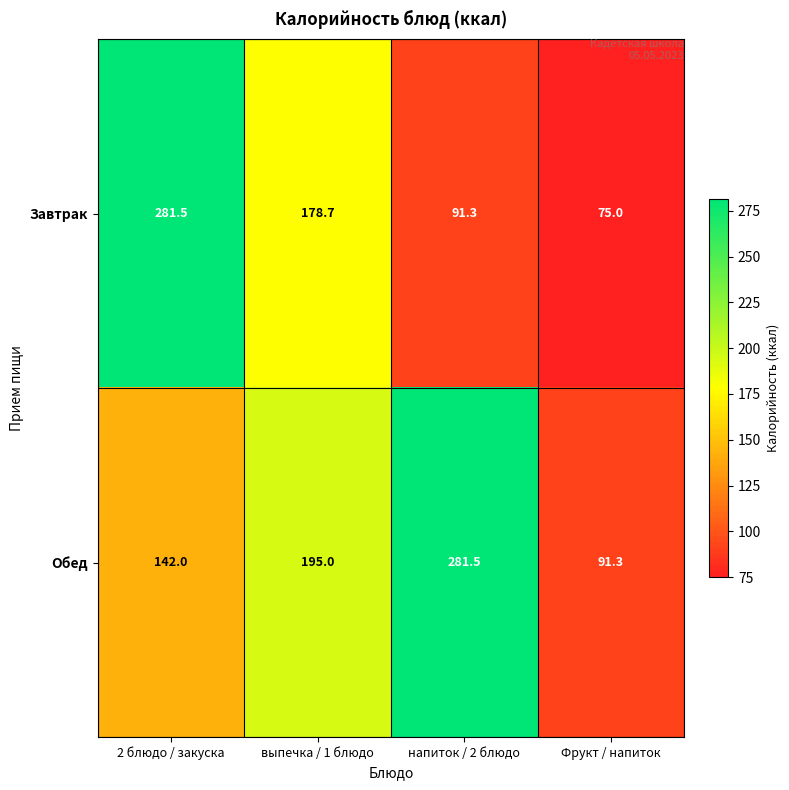

What value does the Завтрак series have at выпечка / 1 блюдо?

178.7